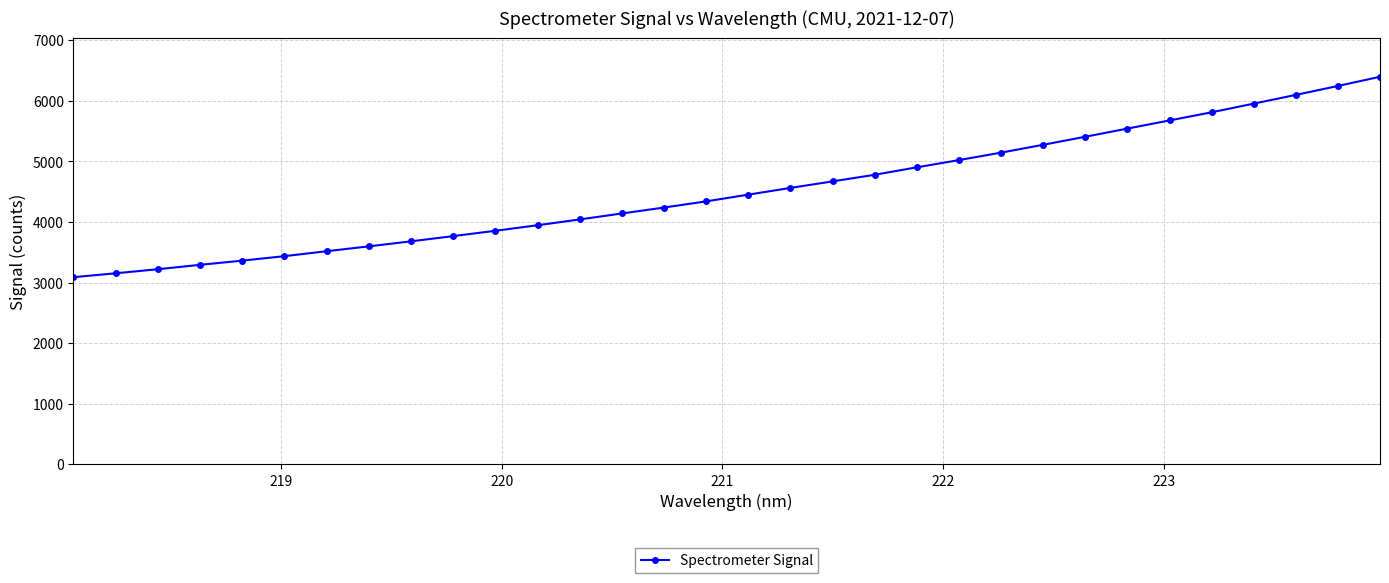

What is the minimum value shown in the chart?

3089.1